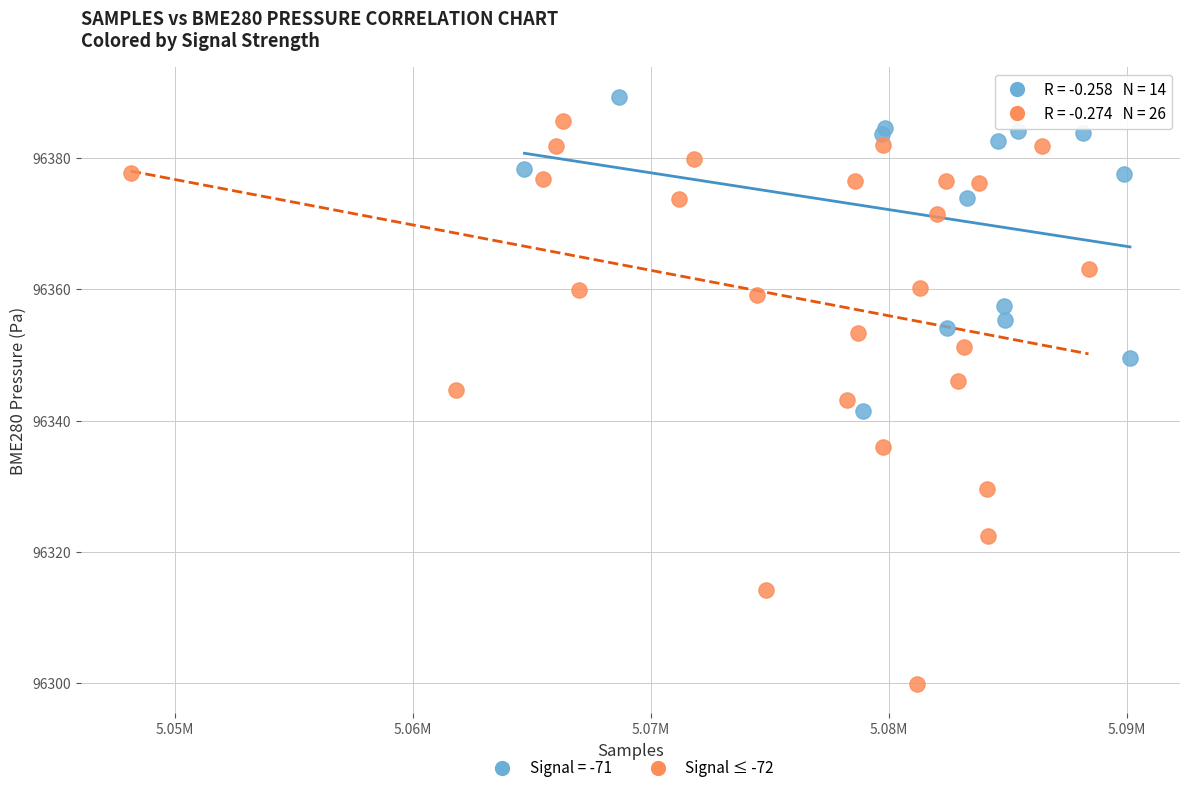

Which series has the widest spread of Y values?

Signal ≤ -72